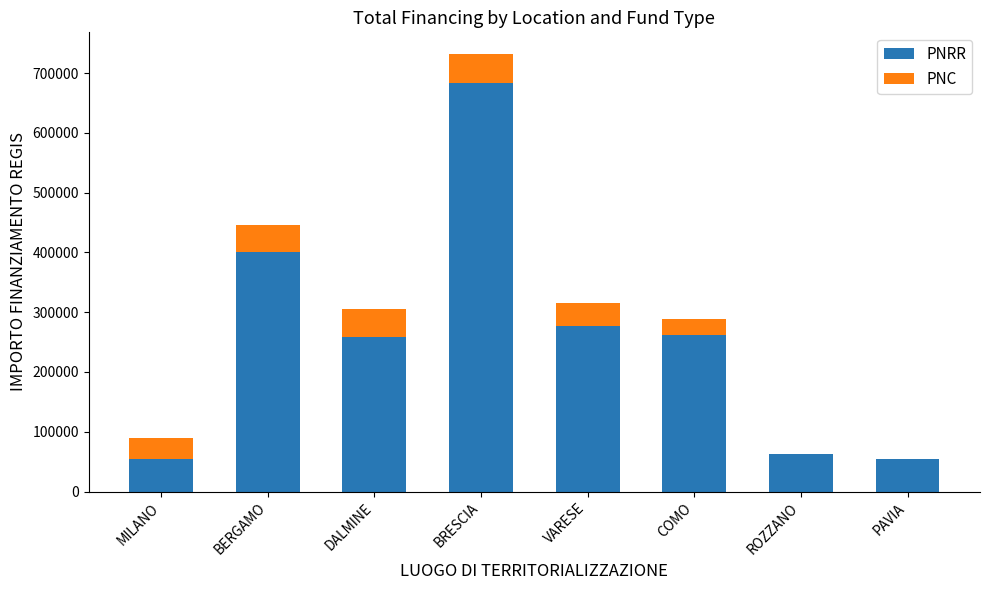

At which label does PNRR reach its peak?

BRESCIA